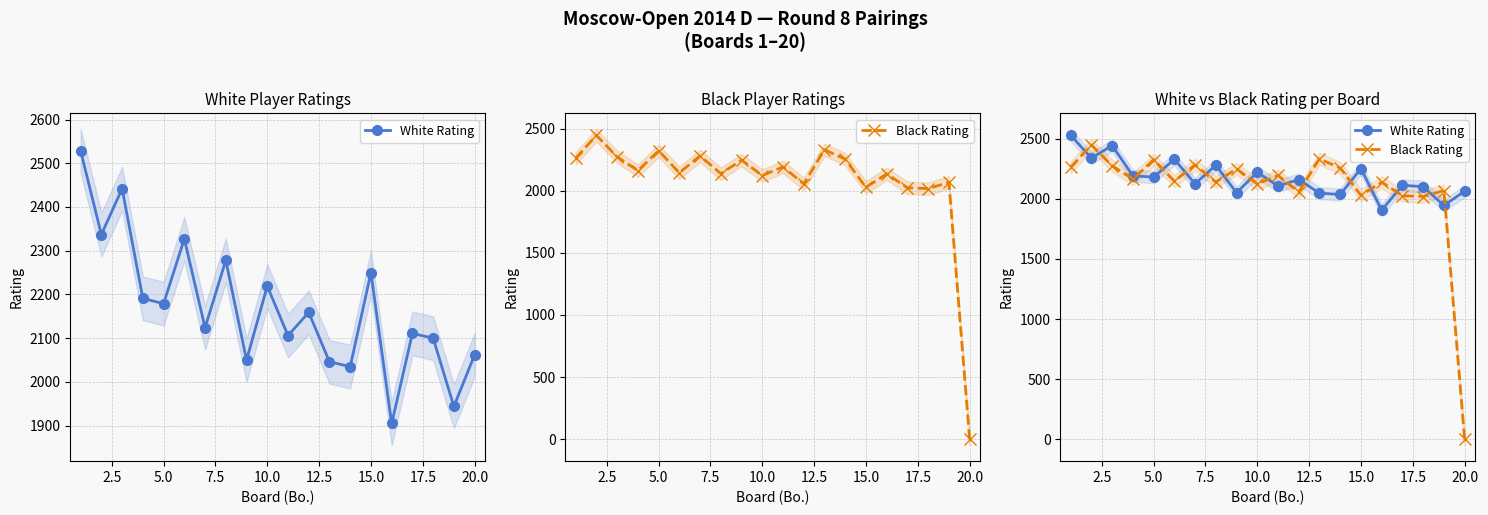

What is the difference between the maximum and minimum values in the White Rating series?

623